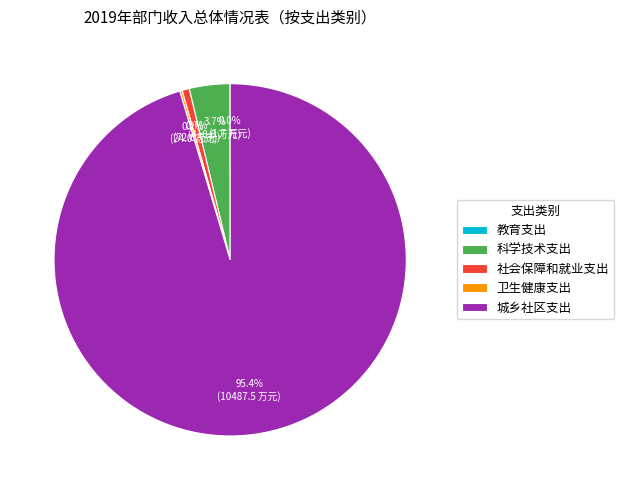

Which has a higher value, 社会保障和就业支出 or 城乡社区支出?

城乡社区支出